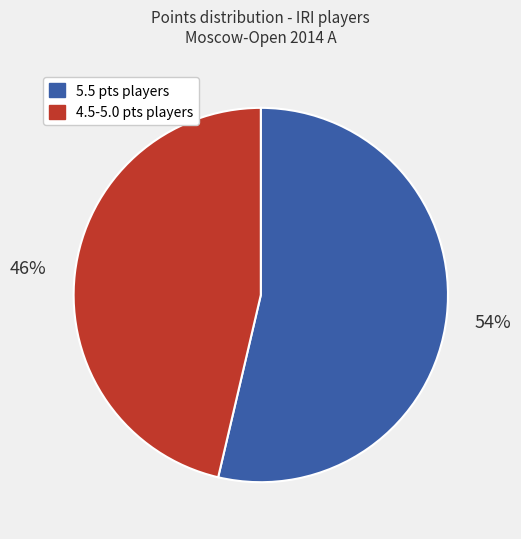

Is there a majority slice in this chart?

Yes